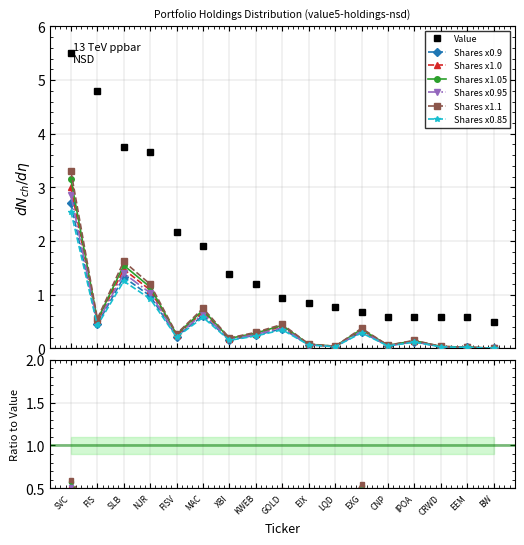

Which series has the largest total across all categories?

Value